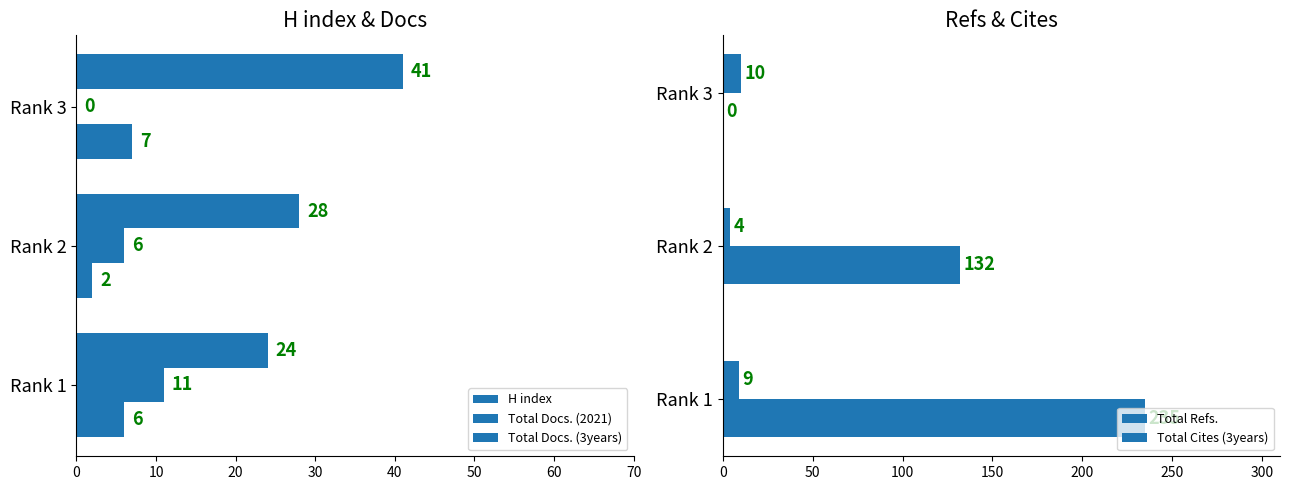

What is the difference between the highest and lowest values at Rank 2?

130